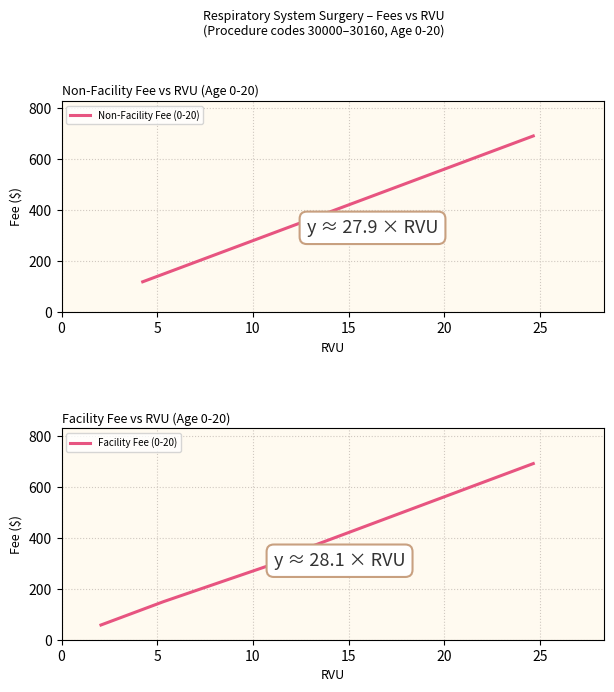

What is the sum of all Facility Fee (0-20) values?

2986.3